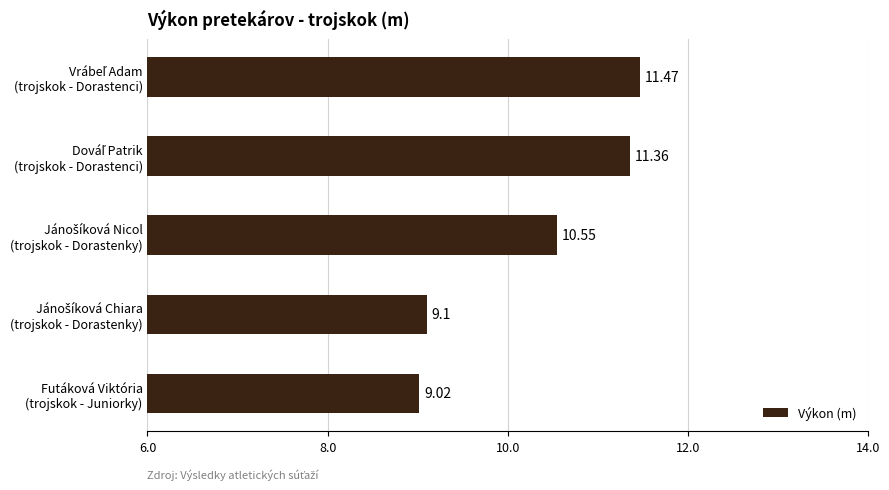

How many bars are there in total?

5